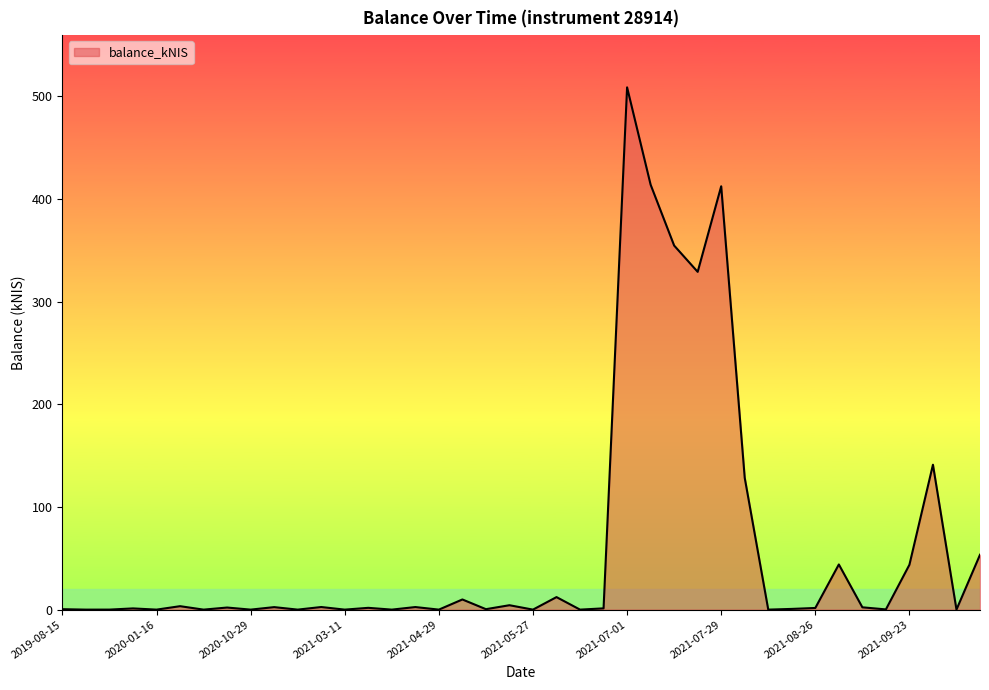

What is the maximum value shown in the chart?

508.7